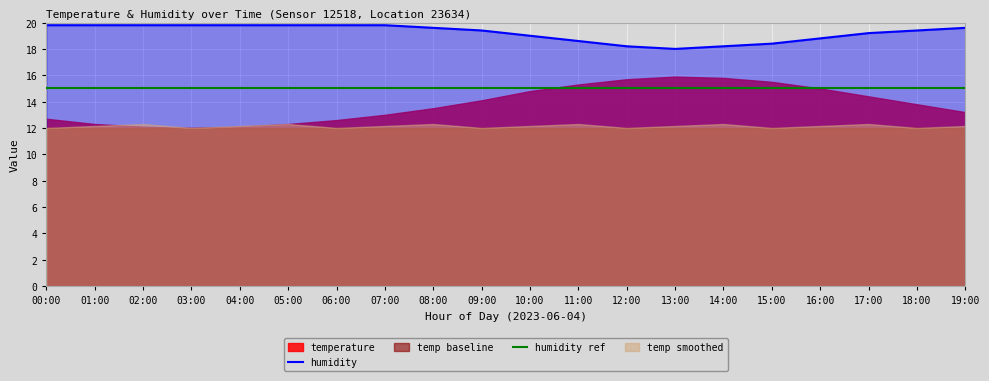

What is the value of the 12th point from the left?

18.6